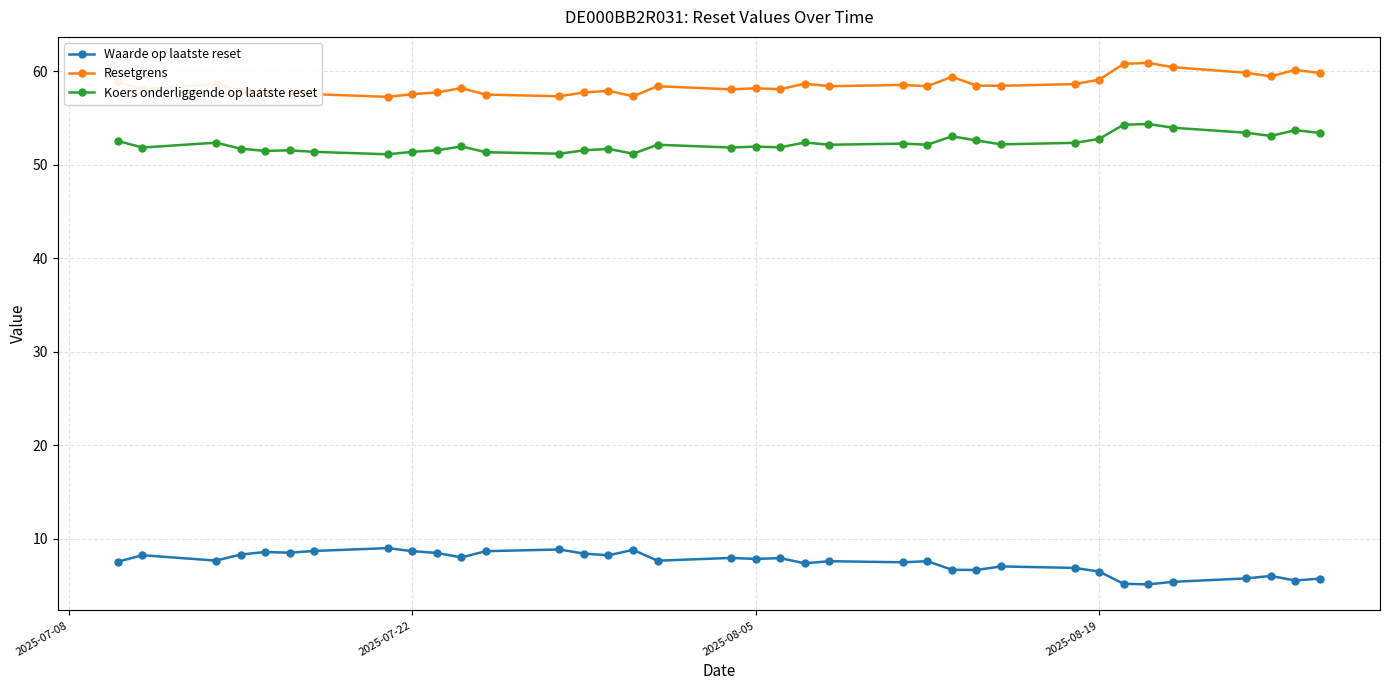

How many series are shown in this chart?

3